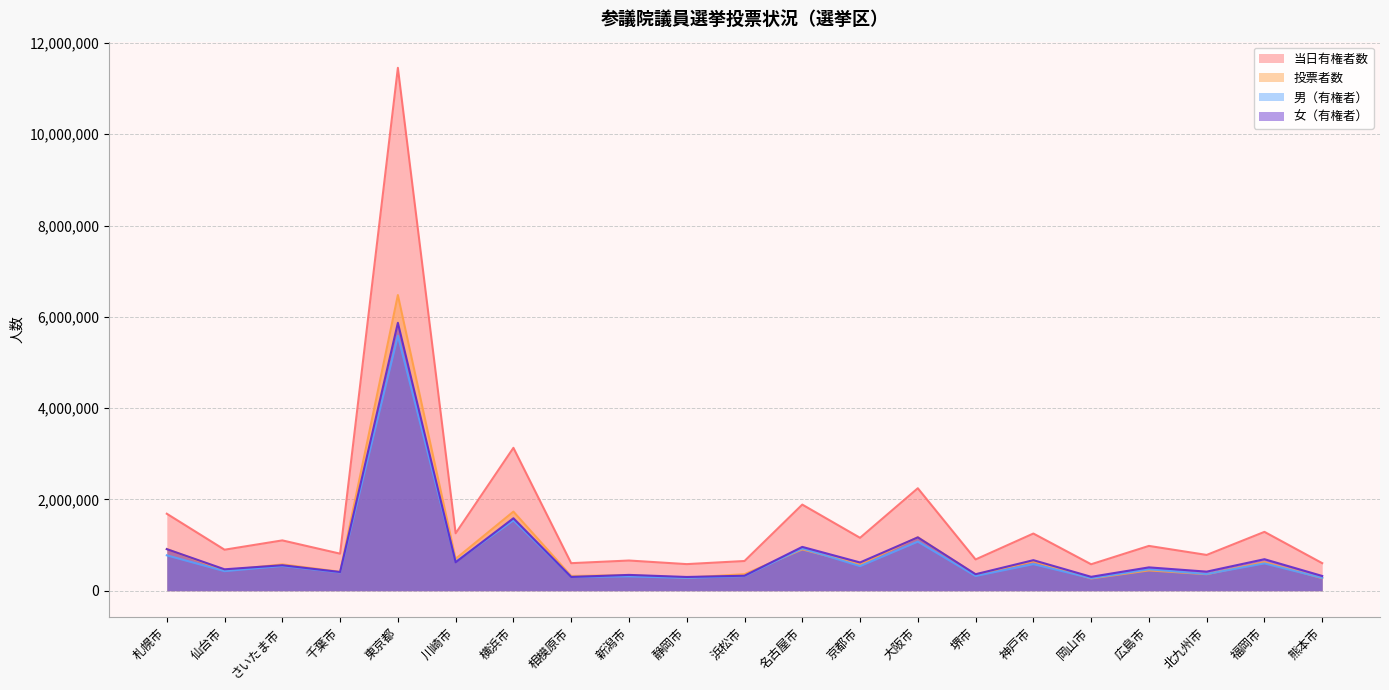

Which series has the largest range (max minus min)?

当日有権者数